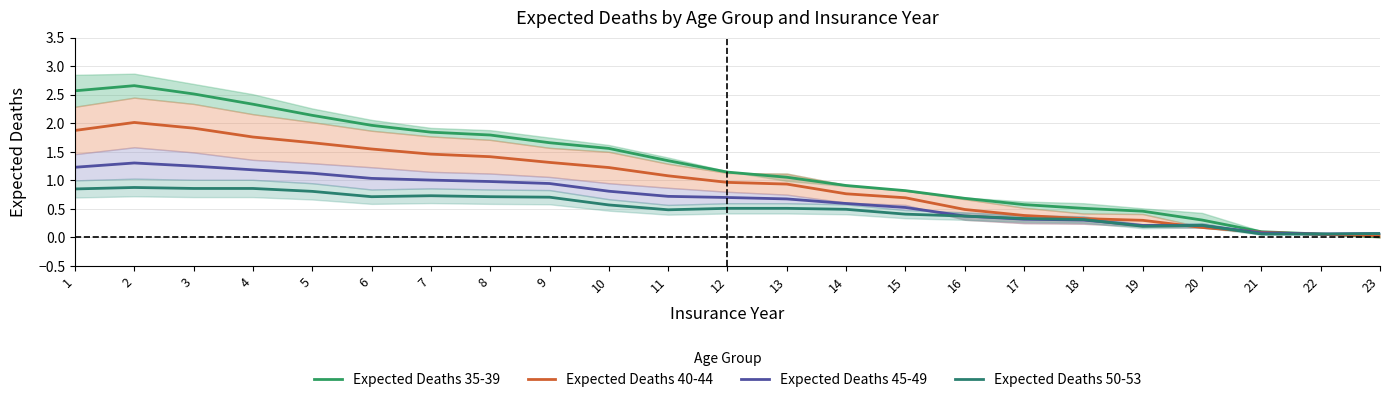

At how many categories does at least one series exceed 1?

13